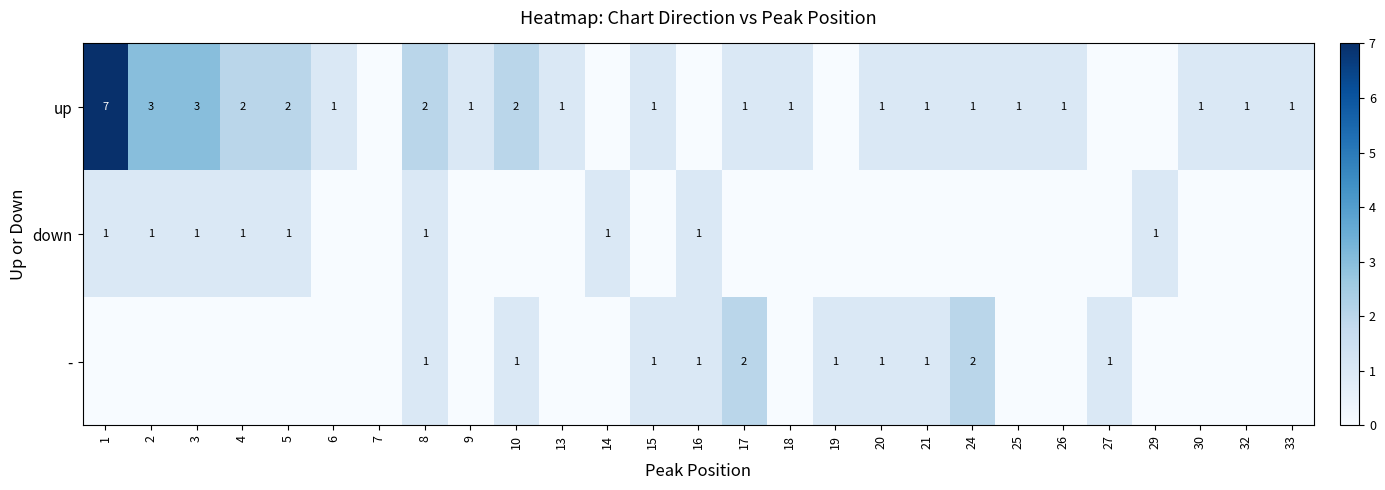

The value of up at 20 is 2. True or false?

False